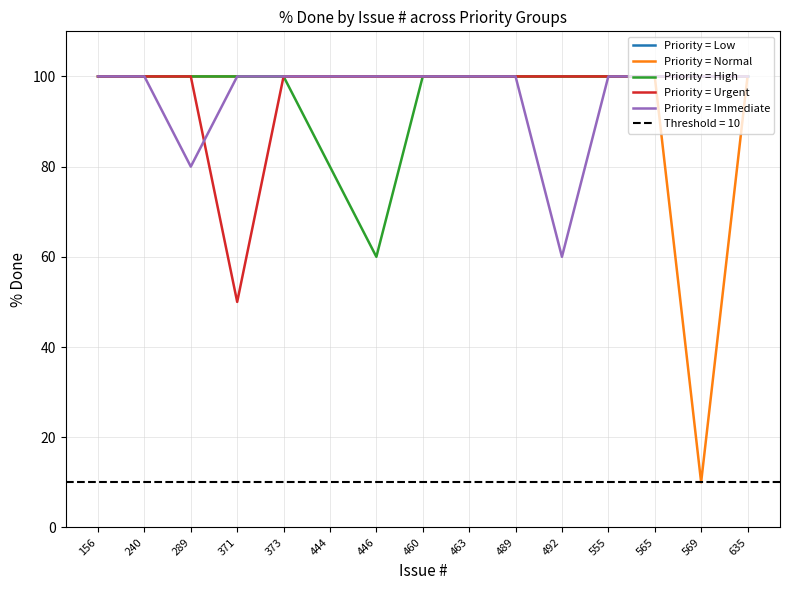

True or false: Priority = Low and Priority = Normal intersect in this chart.

False